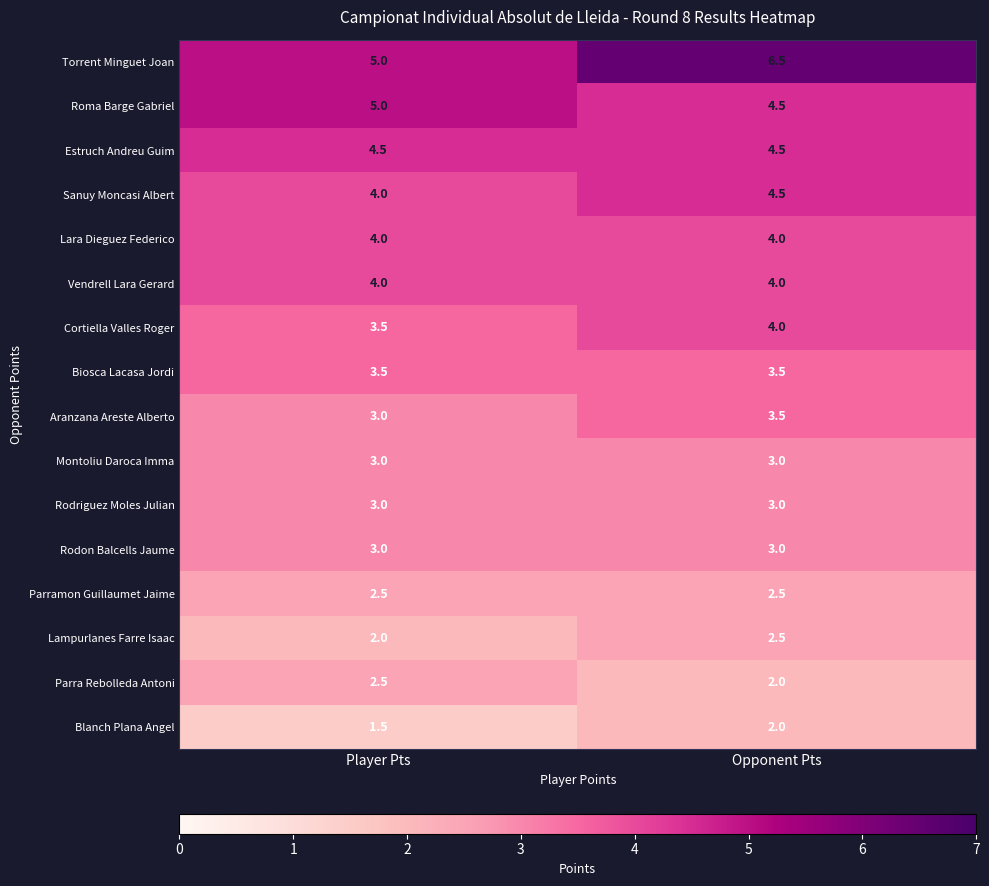

At which category is the sum across all series the highest?

Opponent Pts